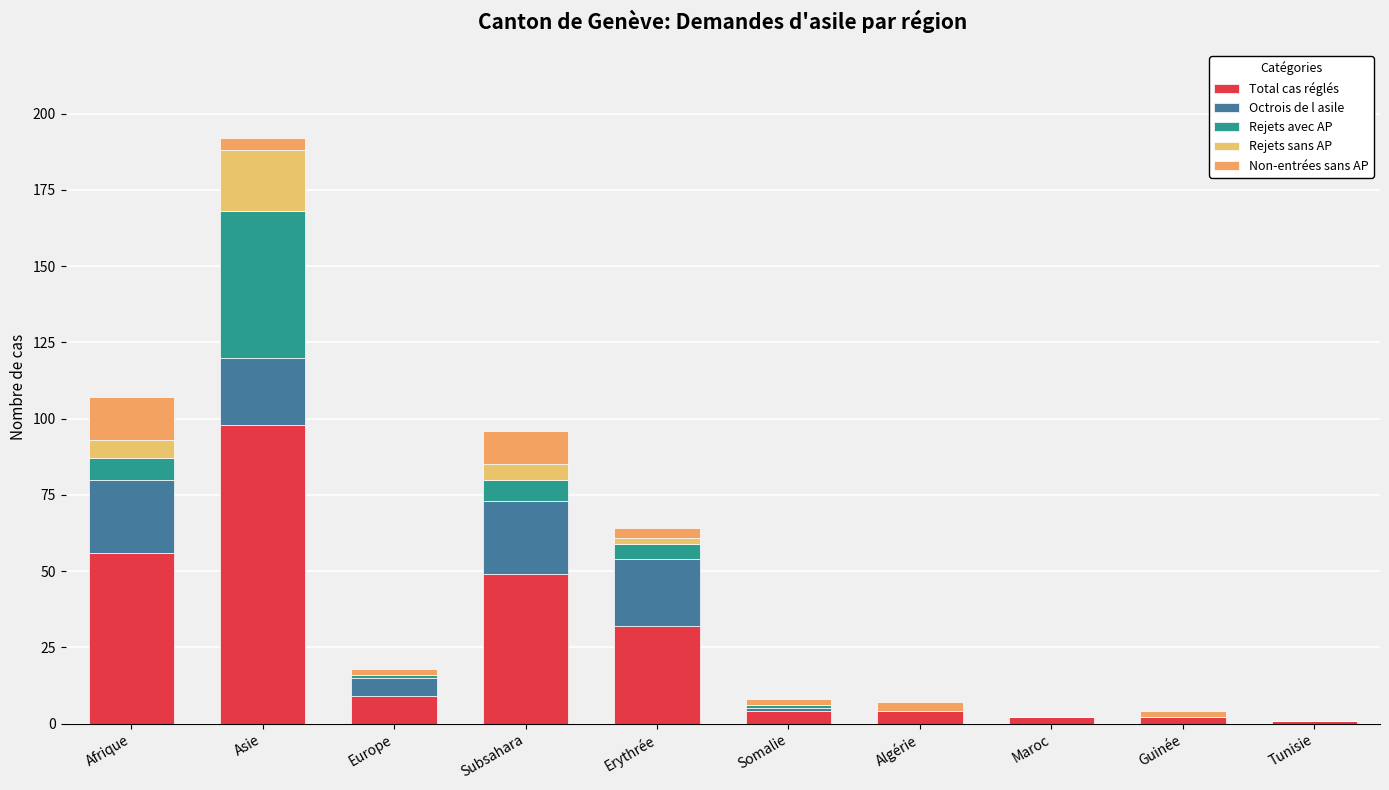

Does the chart contain stacked bars?

Yes